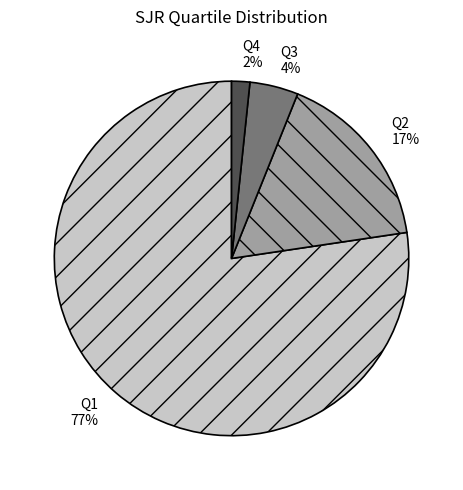

Which has a higher value, Q1 or Q4?

Q1